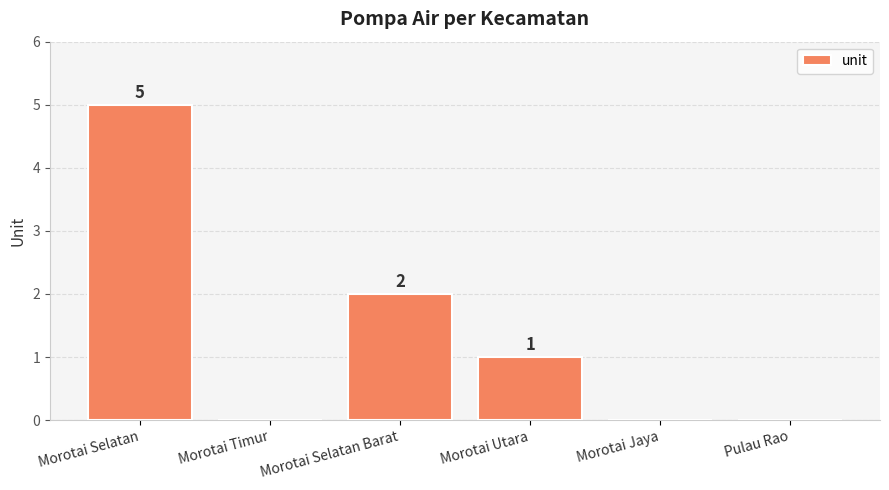

What is the sum of all values?

8